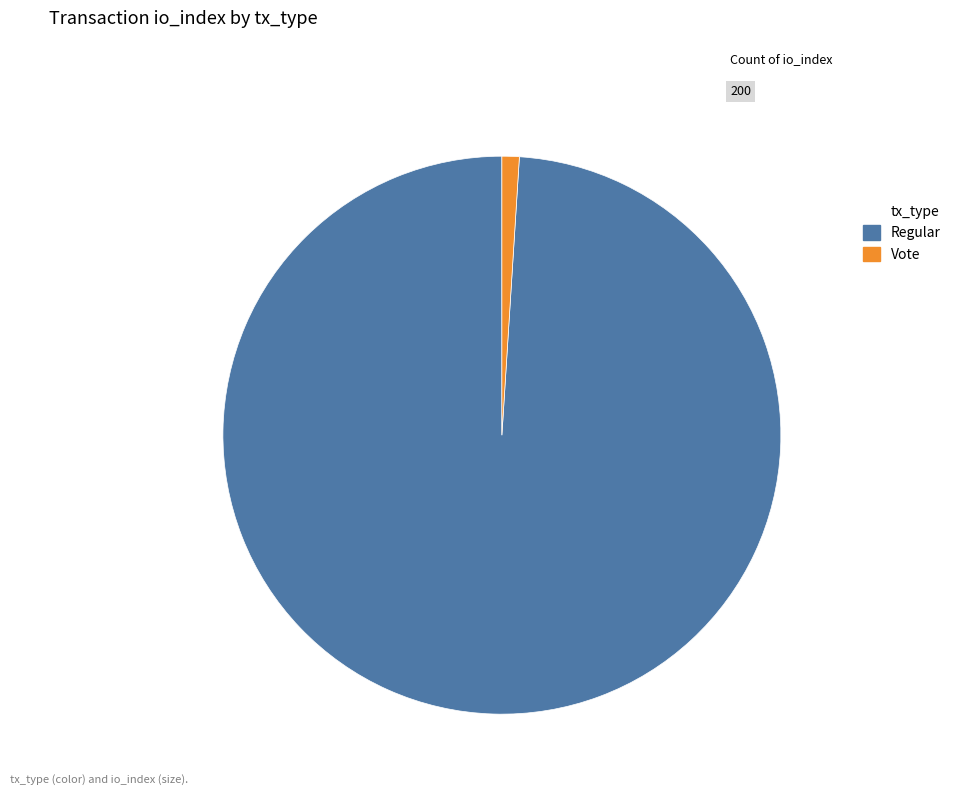

Is there any slice that represents more than half of the pie?

Yes